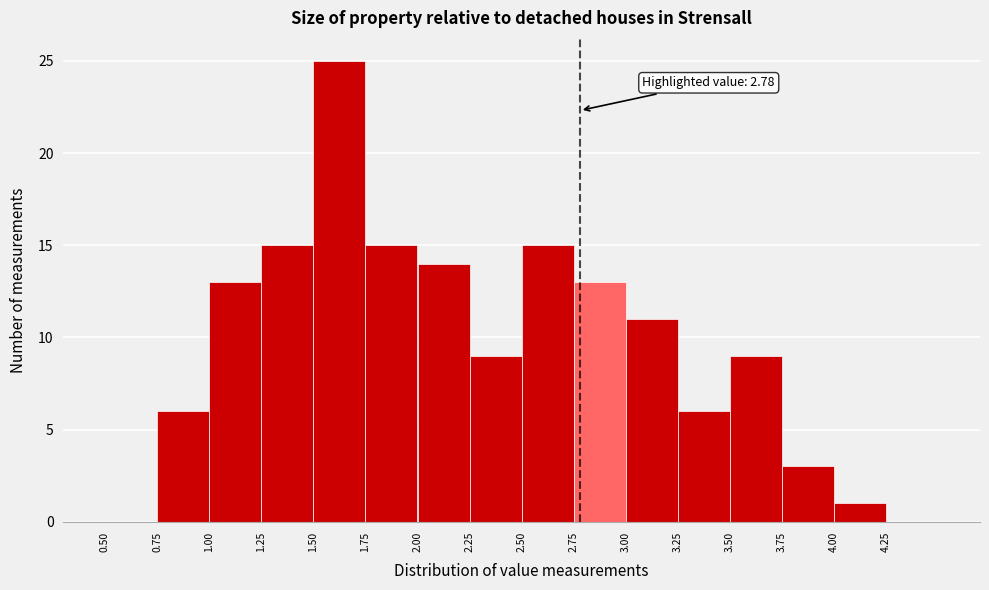

Which range on the x-axis has the tallest bar?

1.50 to 1.75